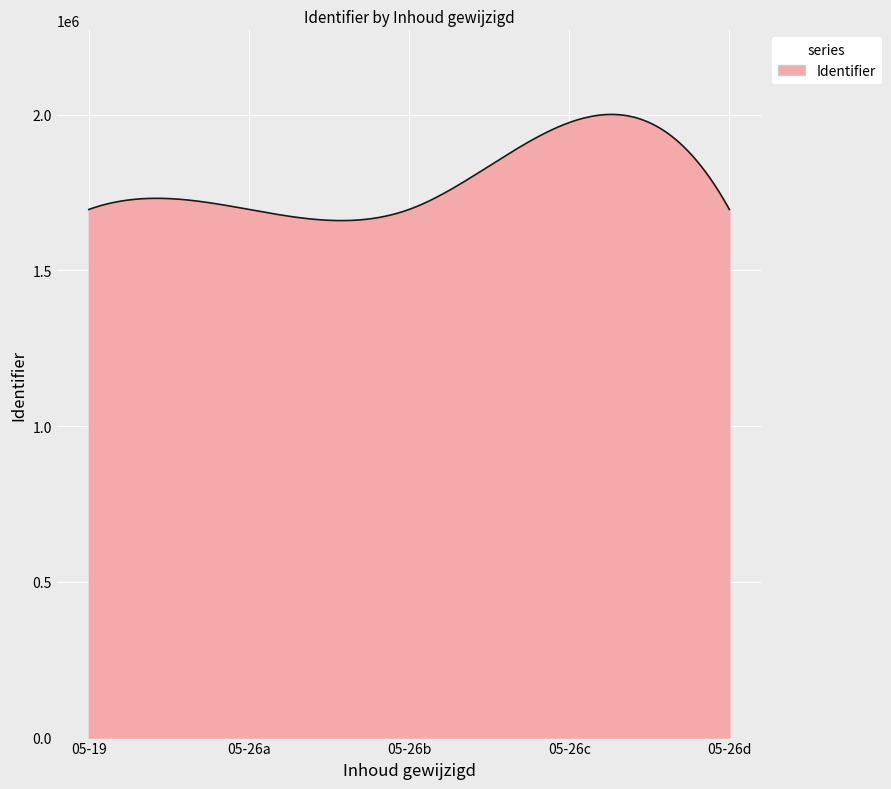

What is the greatest value displayed?

2000728.8